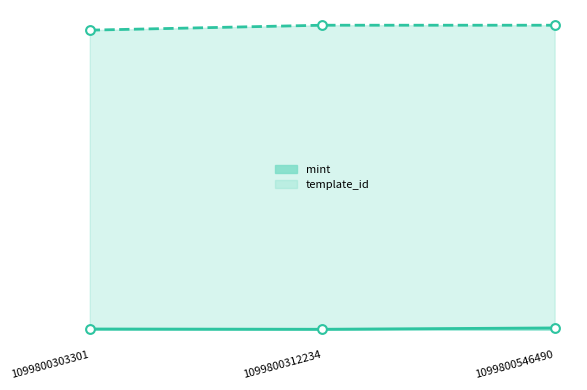

Which series has the widest spread of Y values?

template_id